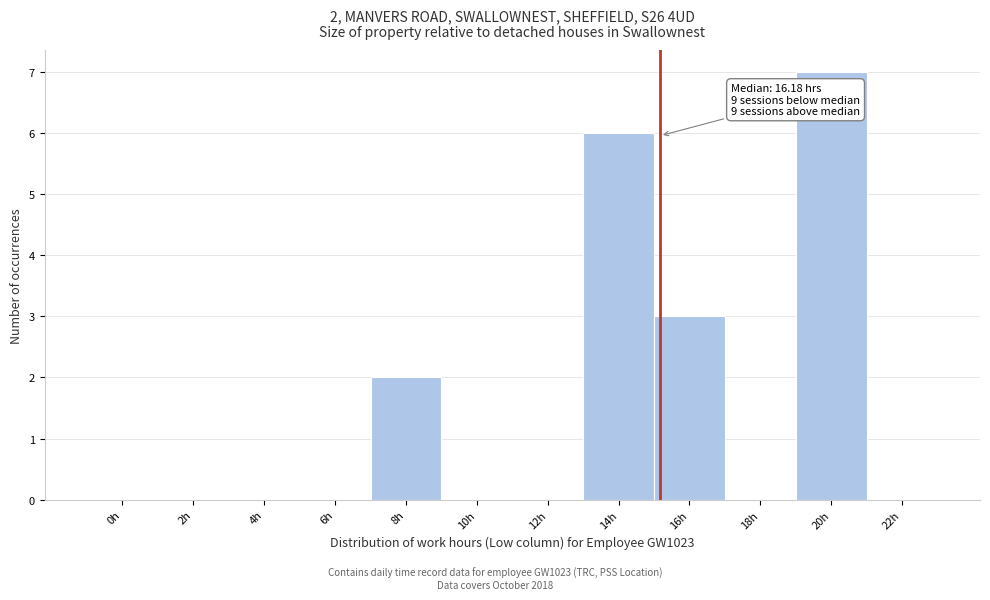

Reading left to right, list all the values displayed in this chart.

0h=0	2h=0	4h=0	6h=0	8h=2	10h=0	12h=0	14h=6	16h=3	18h=0	20h=7	22h=0